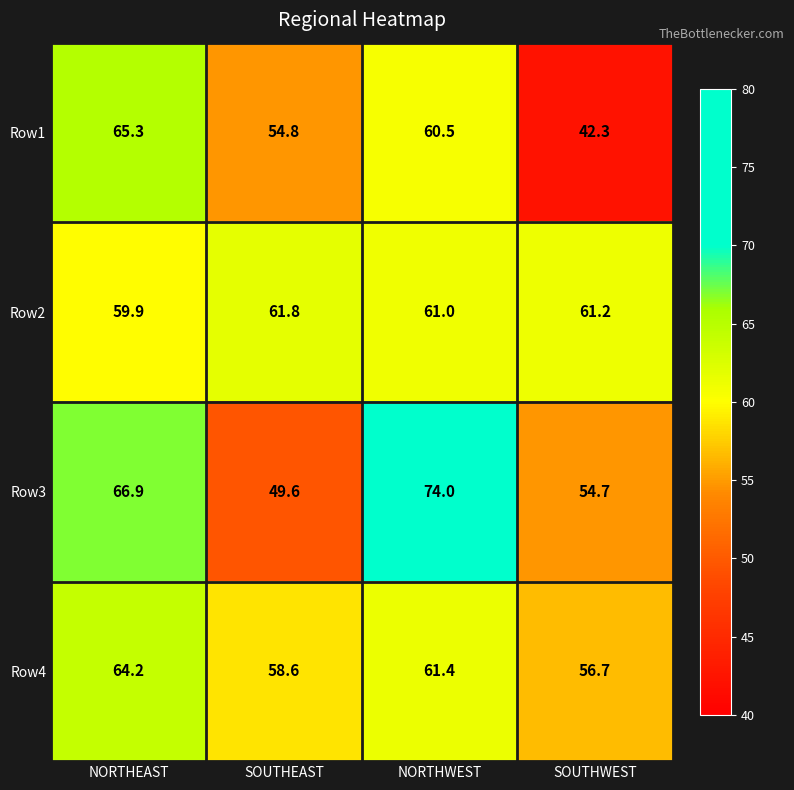

Which series changed the most between SOUTHEAST and NORTHWEST?

Row3